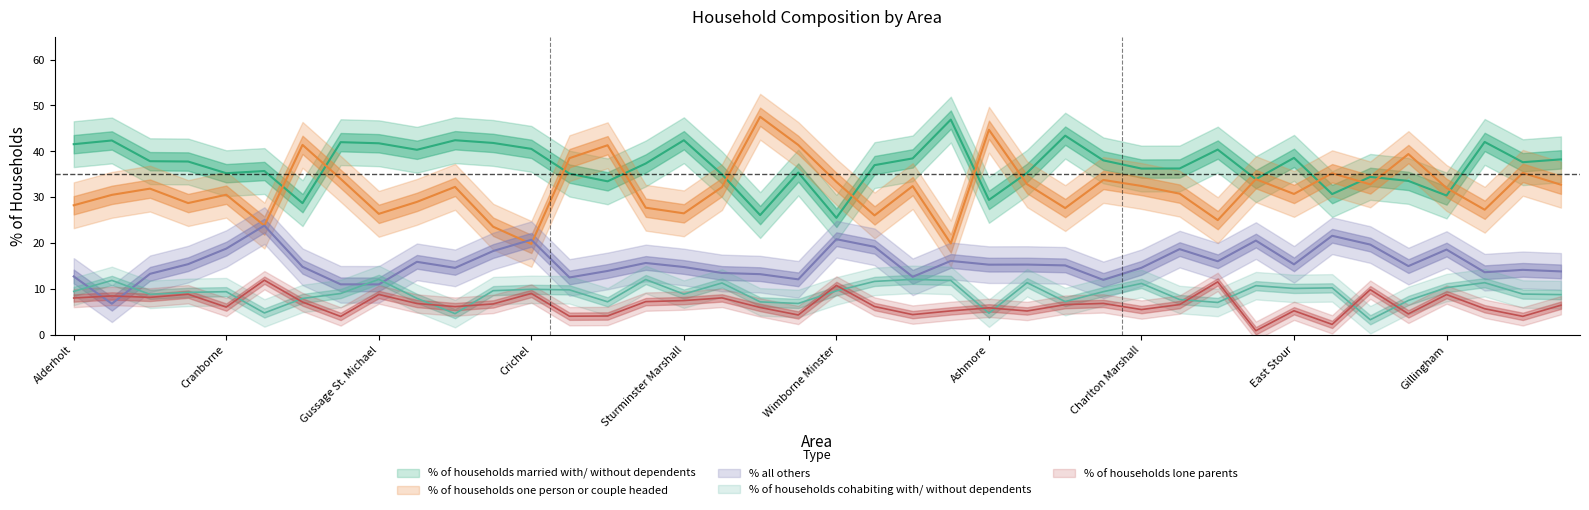

What is the difference between the maximum and minimum values in the % of households one person or couple headed series?

27.7